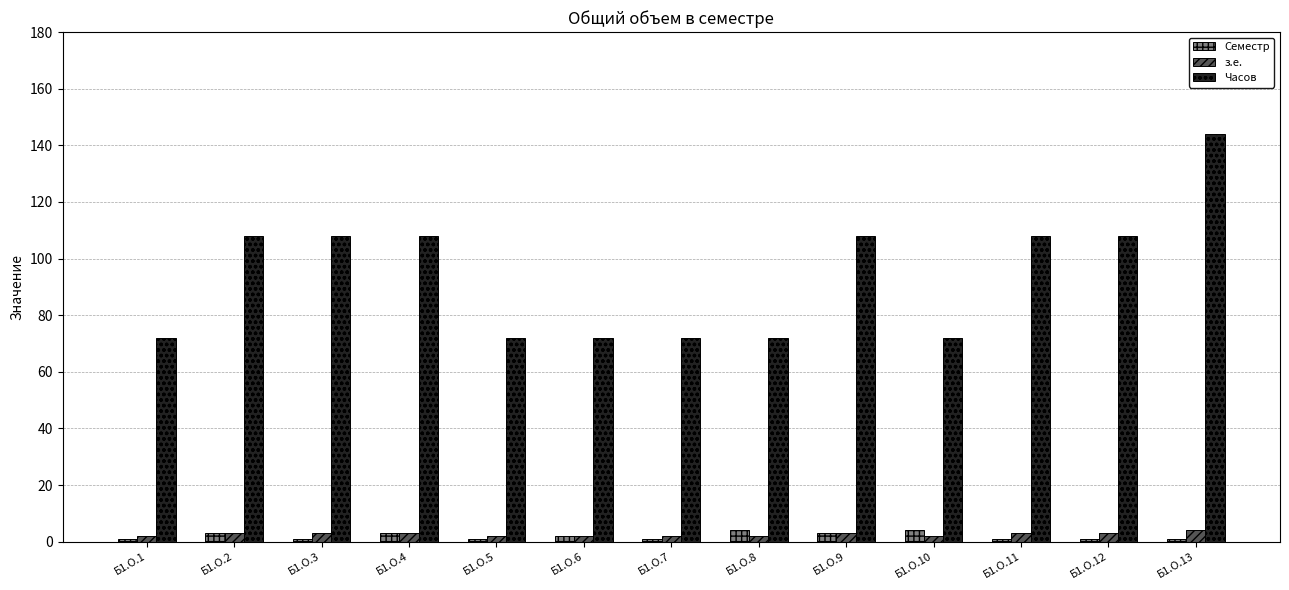

Reading left to right, transcribe all the data shown in this chart.

Семестр: 1	3	1	3	1	2	1	4	3	4	1	1	1
з.е.: 2	3	3	3	2	2	2	2	3	2	3	3	4
Часов: 72	108	108	108	72	72	72	72	108	72	108	108	144